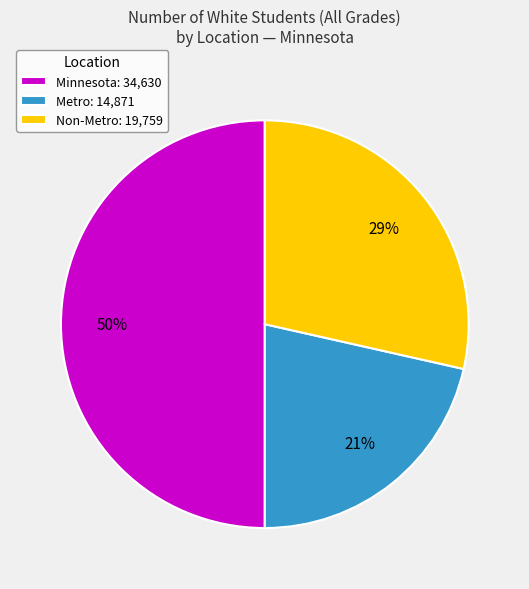

To the nearest percent, what percentage of the pie is Minnesota: 34,630?

50%